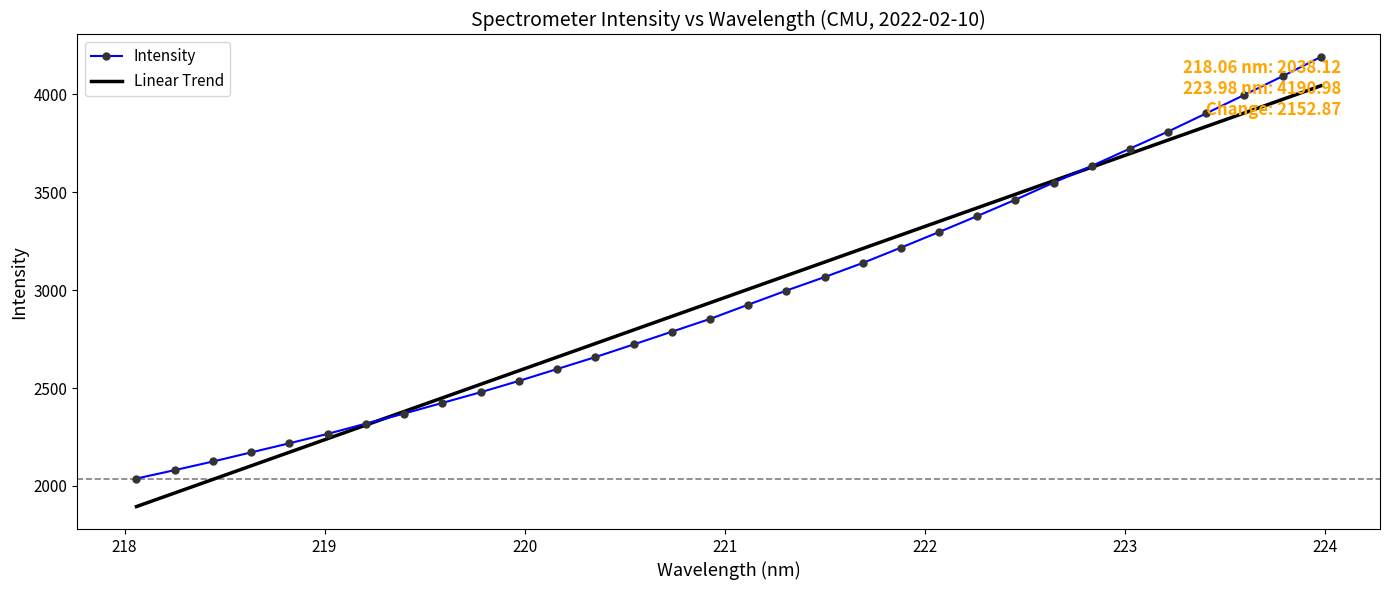

List the series in order of their peak value, lowest first.

Linear Trend, Intensity